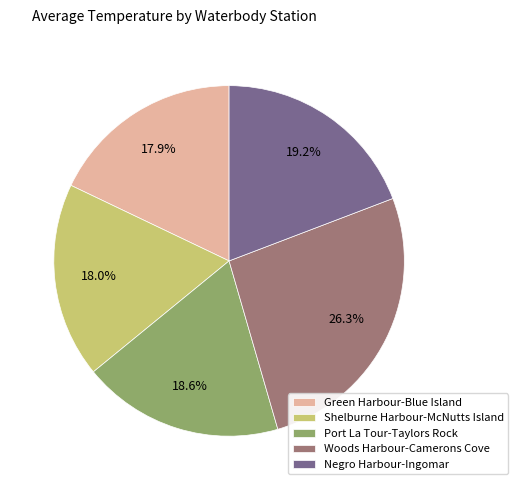

To the nearest percent, what is the average slice percentage?

20%